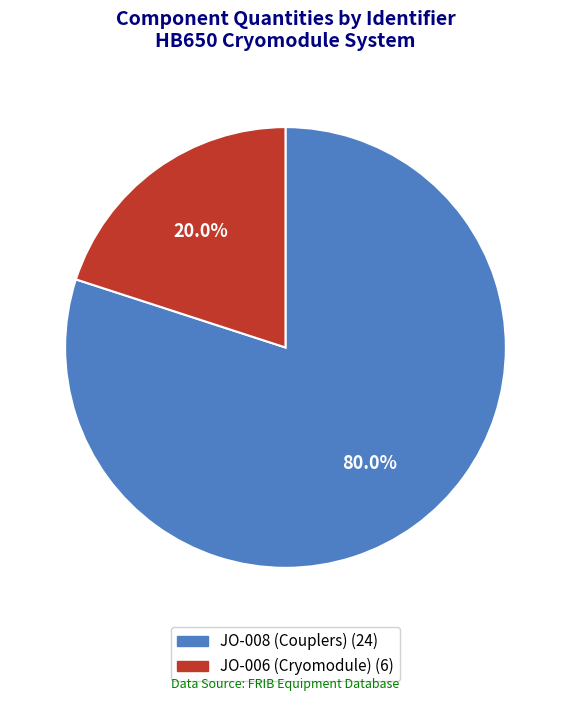

Is JO-006 (Cryomodule) the majority of the pie?

No